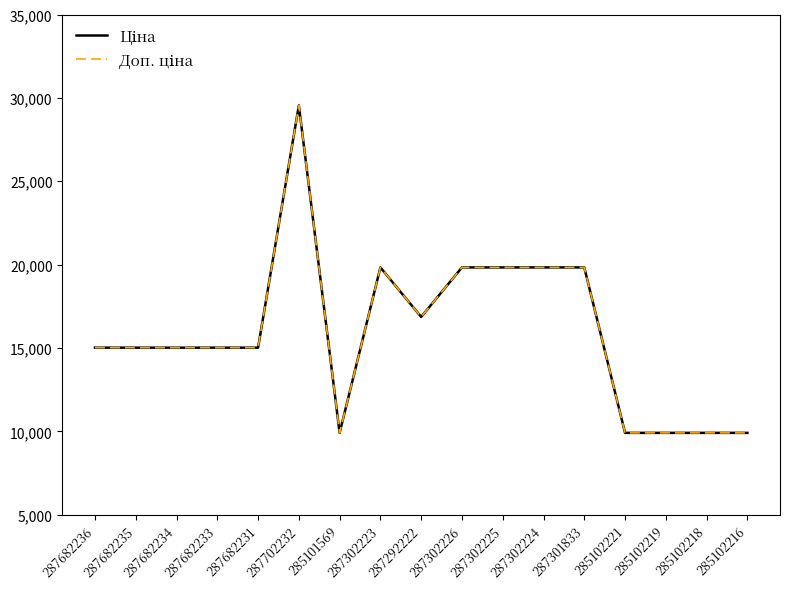

At which category is the sum across all series the highest?

287702232